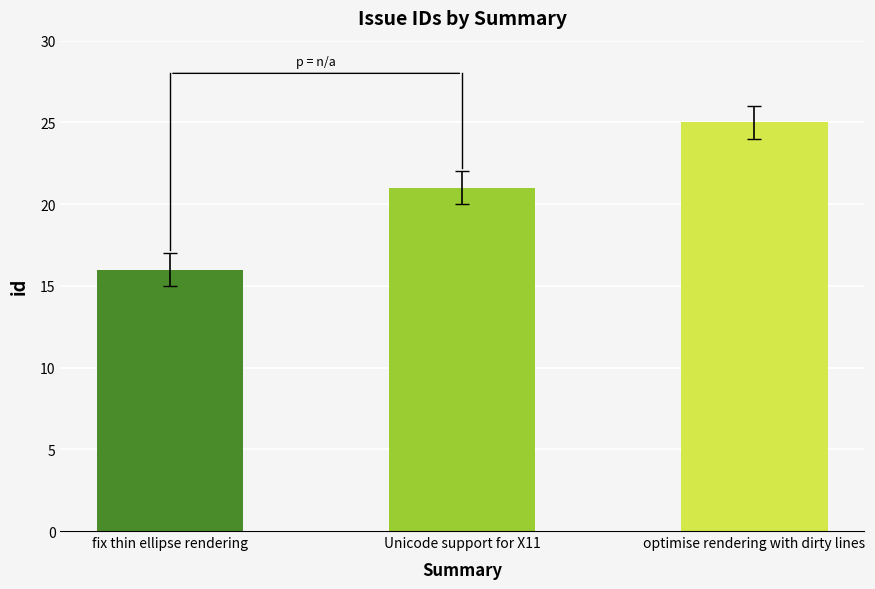

List the labels in order of value, smallest first.

fix thin ellipse rendering, Unicode support for X11, optimise rendering with dirty lines